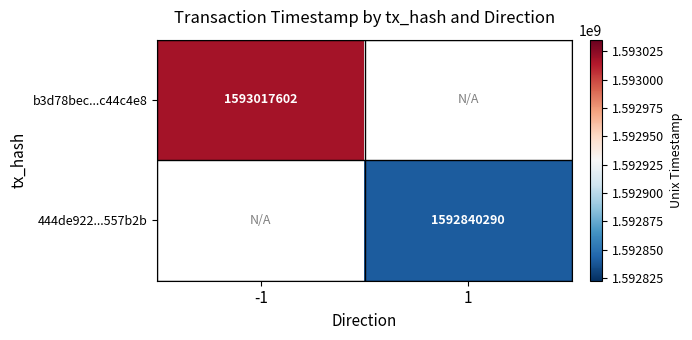

Is it true that b3d78bec...c44c4e8 equals 1593017602 at -1?

True